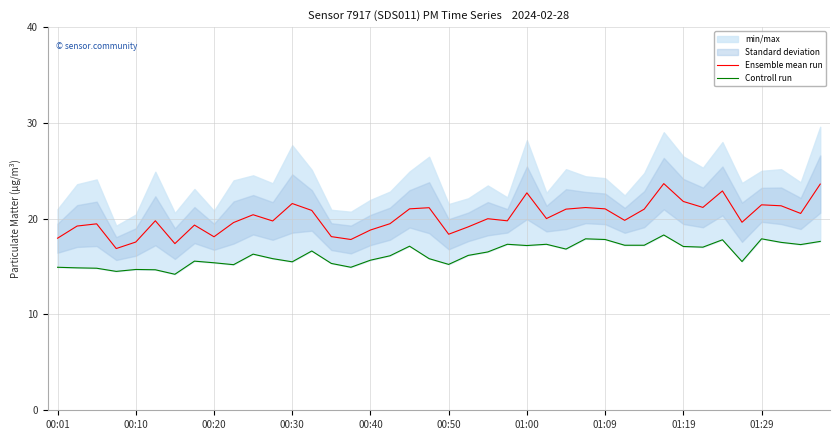

What is the highest value of the Ensemble mean run series?

23.7